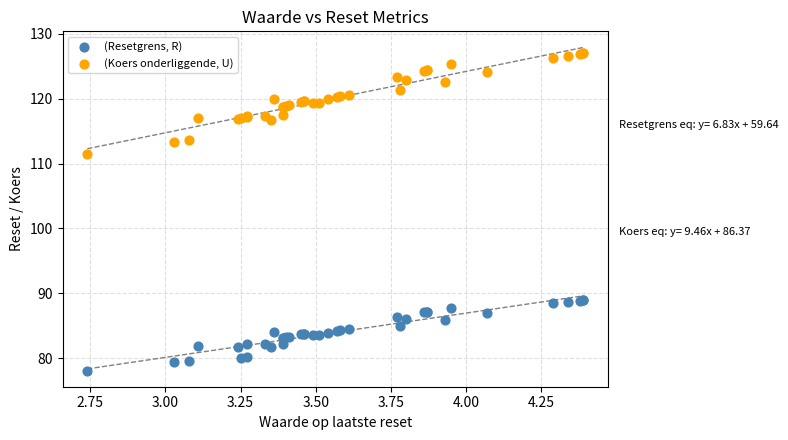

Which series contains the lowest Y value?

(Resetgrens, R)